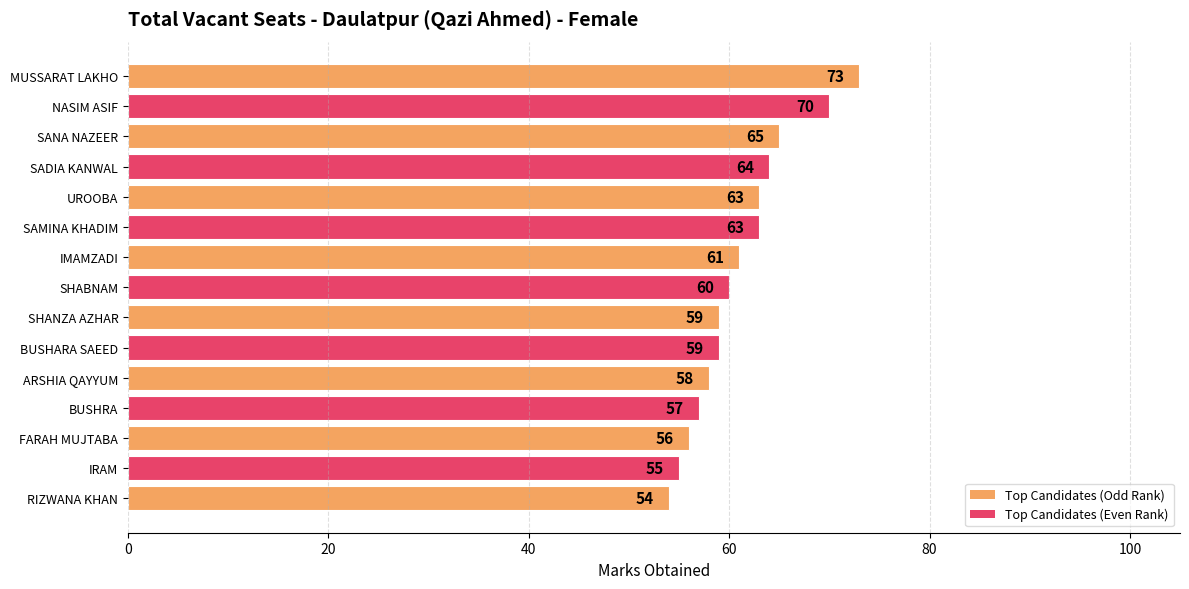

The chart shows a value of 42 at NASIM ASIF. True or false?

False